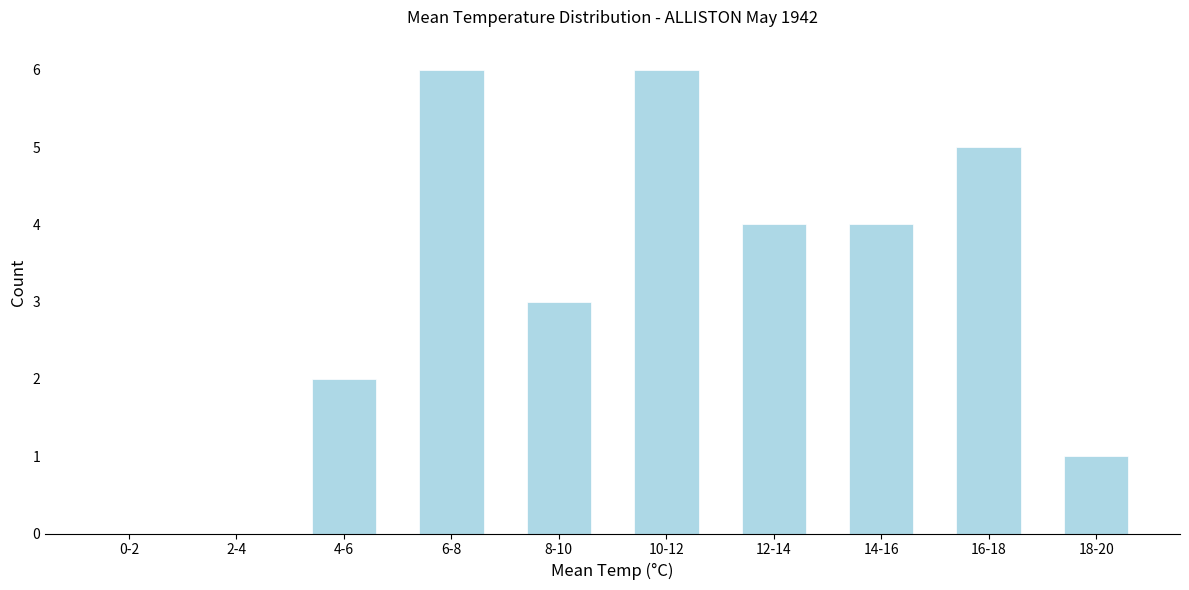

Reading right to left, what are all the values shown in this chart?

18-20=1	16-18=5	14-16=4	12-14=4	10-12=6	8-10=3	6-8=6	4-6=2	2-4=0	0-2=0